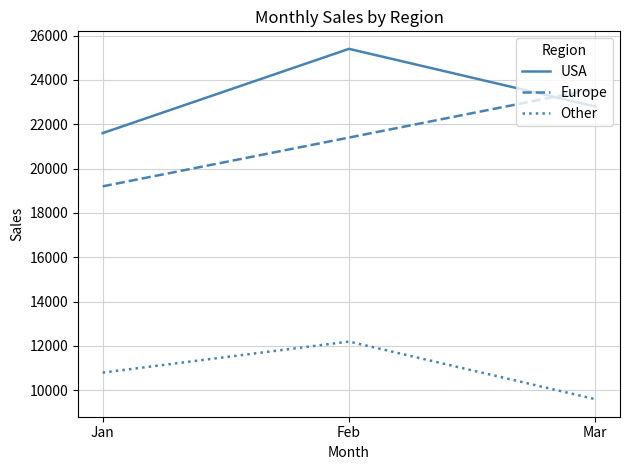

Count the number of categories in the chart.

3